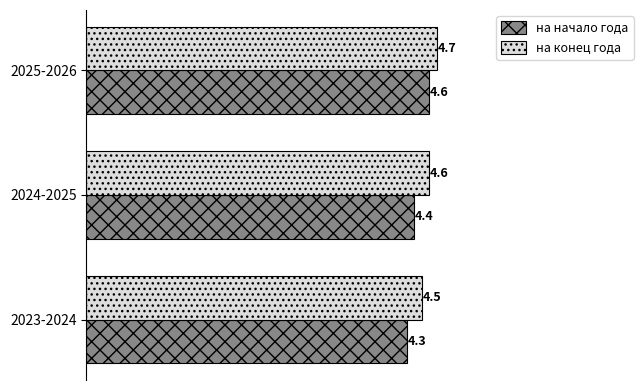

Rank the series by their maximum value, from lowest to highest.

на начало года, на конец года